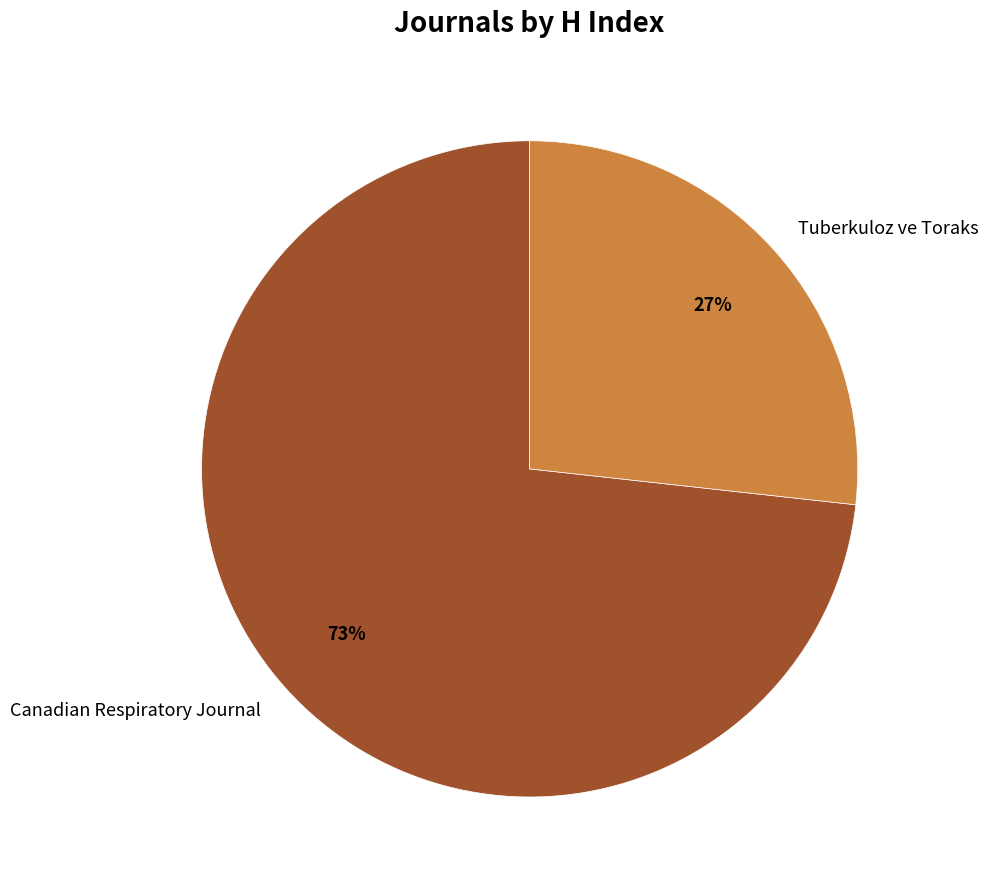

What is the smallest slice in the pie chart?

Tuberkuloz ve Toraks